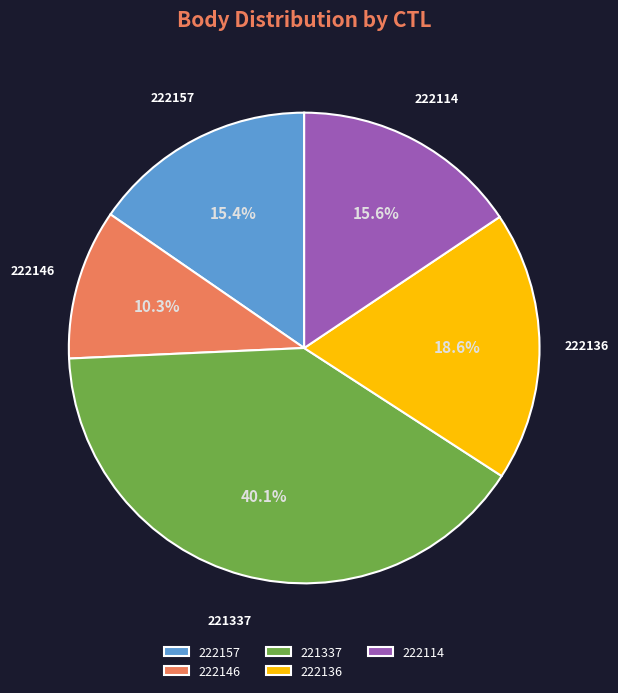

Do 222114 and 222136 together represent more than half of the pie?

No